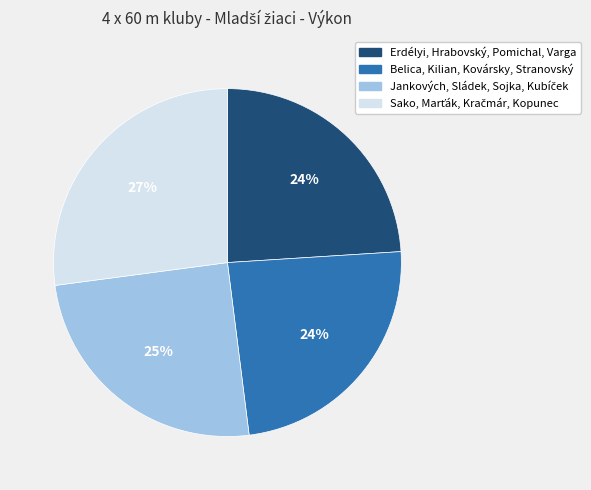

Count the number of slices in the pie.

4